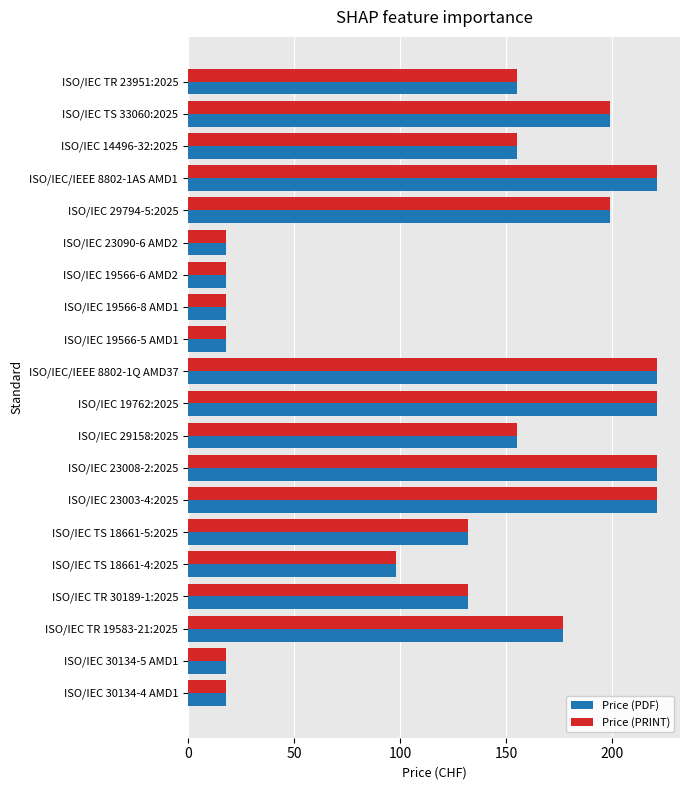

At how many categories does at least one series exceed 43?

14